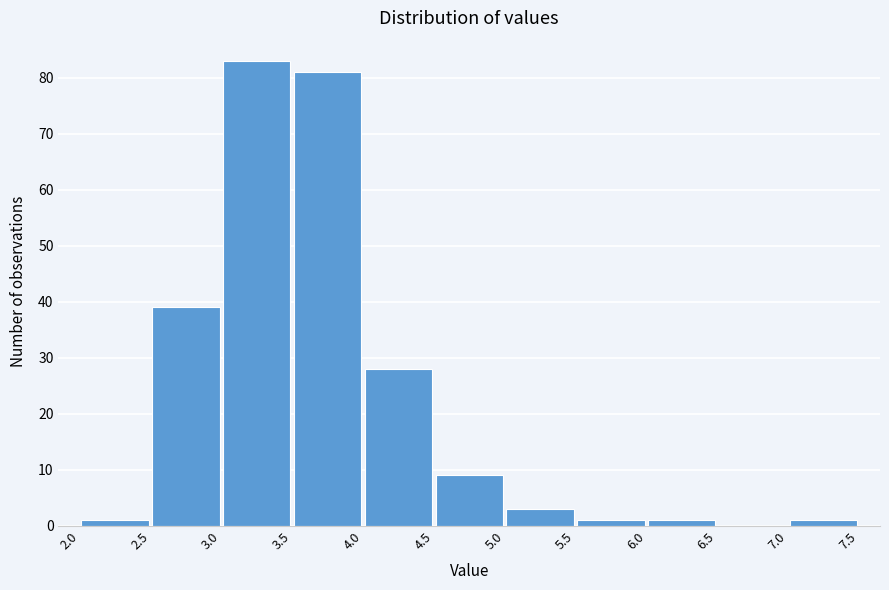

Reading left to right, list every bar in this chart as the range it spans on the x-axis followed by its height. The values are not printed on the chart, so give them approximately, as read against the axis.

2.0 to 2.5: 1
2.5 to 3.0: 39
3.0 to 3.5: 83
3.5 to 4.0: 81
4.0 to 4.5: 28
4.5 to 5.0: 9
5.0 to 5.5: 3
5.5 to 6.0: 1
6.0 to 6.5: 1
6.5 to 7.0: 0
7.0 to 7.5: 1